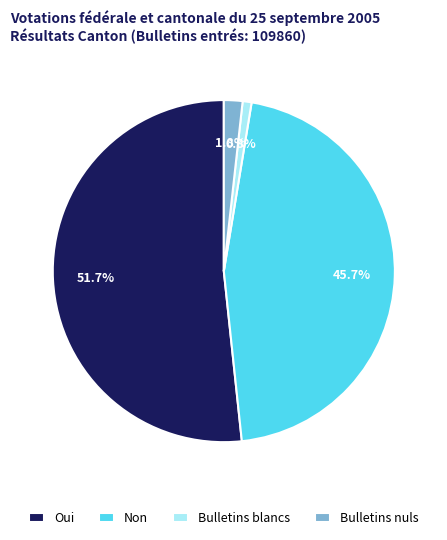

What percentage is the Bulletins blancs slice, to the nearest percent?

1%